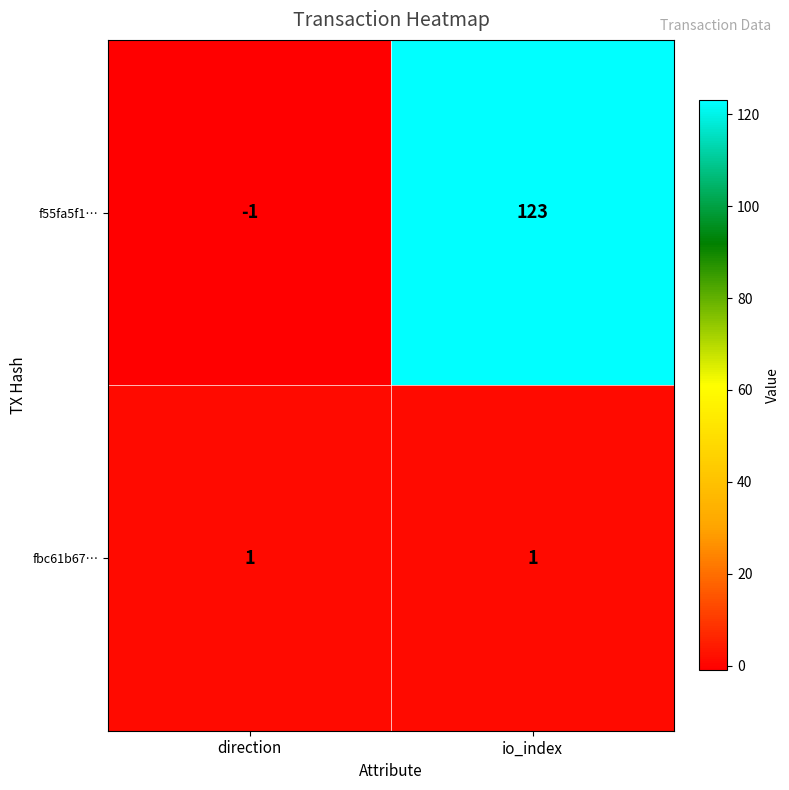

Where is f55fa5f1… nearest to the value 61?

direction